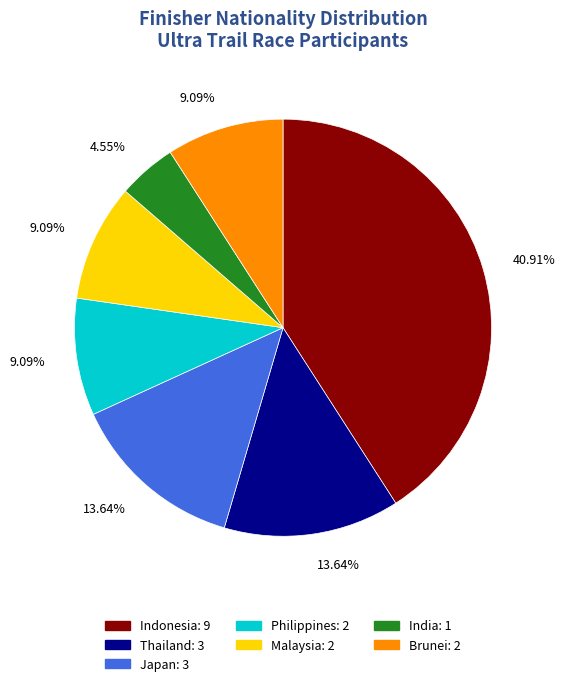

True or false: Brunei accounts for 20% of the total.

False